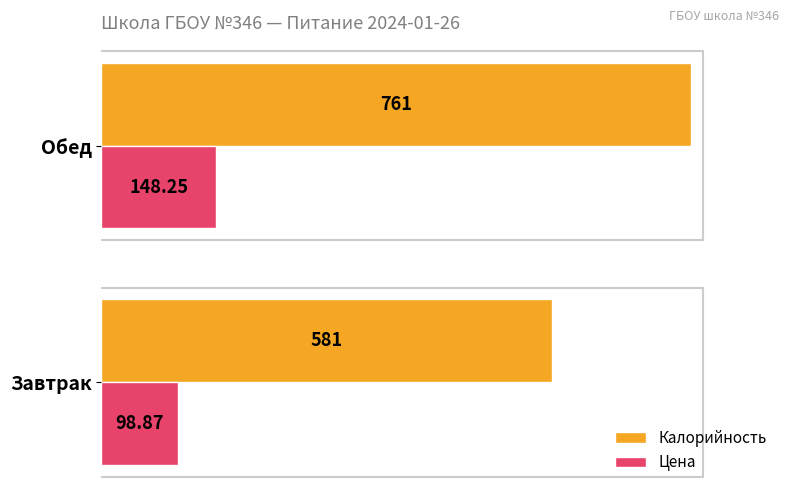

What are all the series names shown in the legend?

Калорийность, Цена